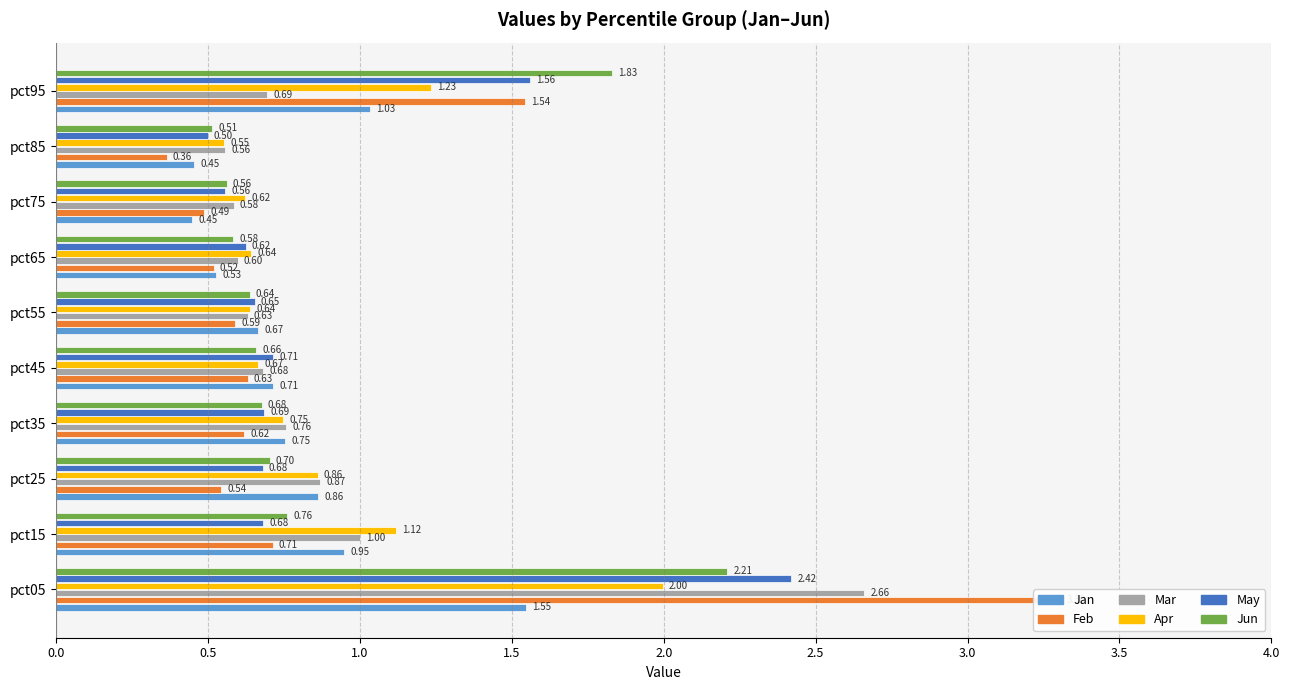

Is the value of Feb at 2.0 greater than the value of Apr at 3.5?

Yes